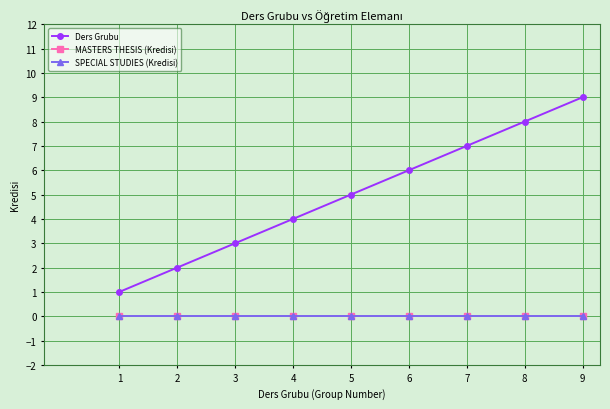

What is the sum of all Ders Grubu values?

45